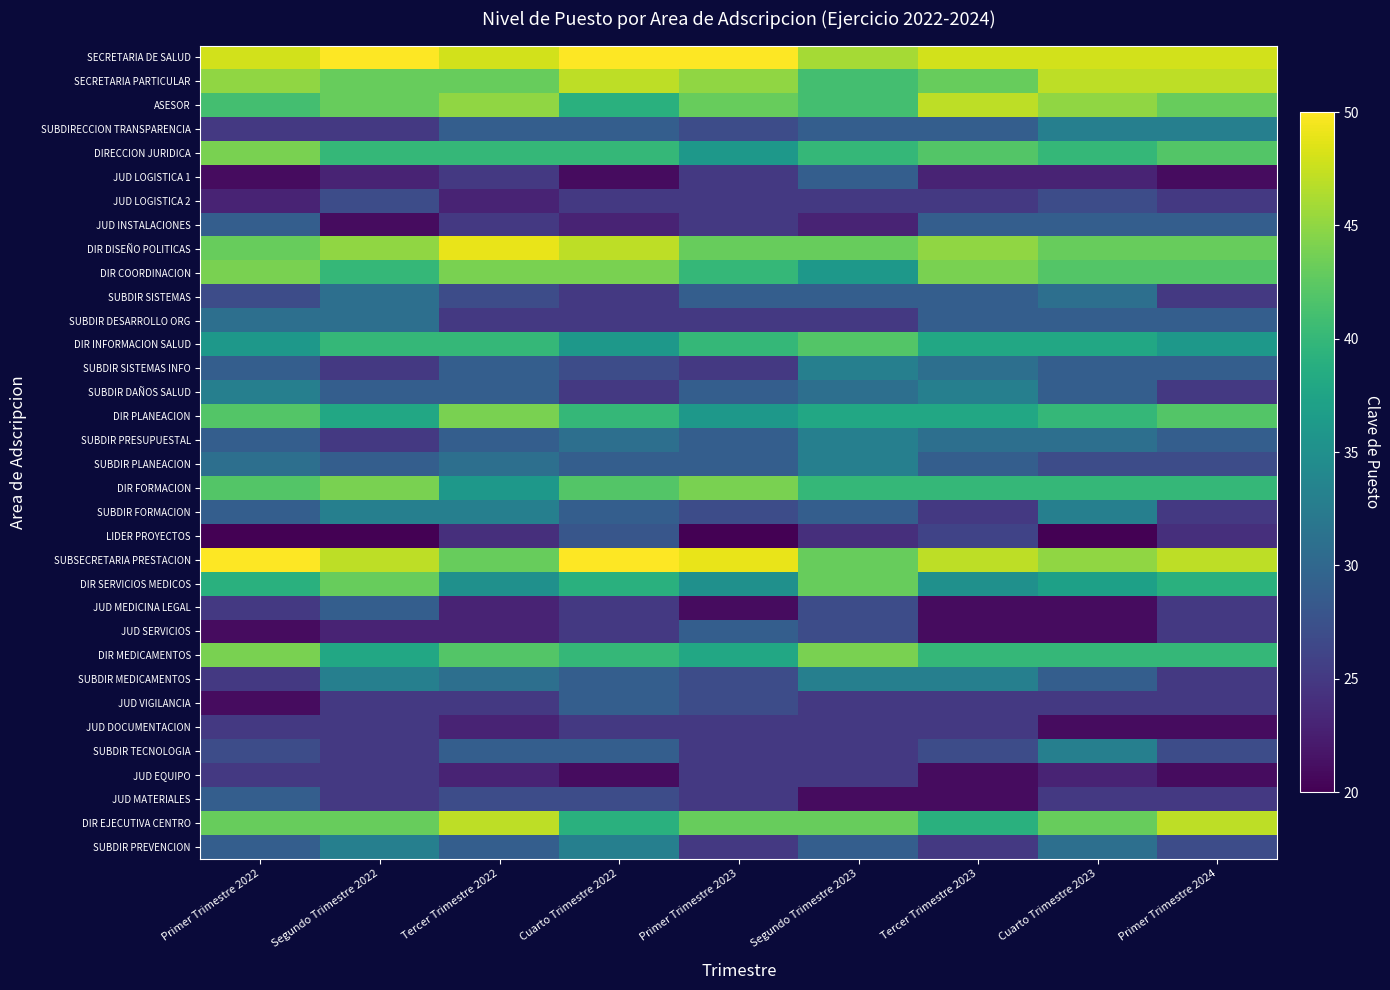

What is the minimum value shown in the chart?

20